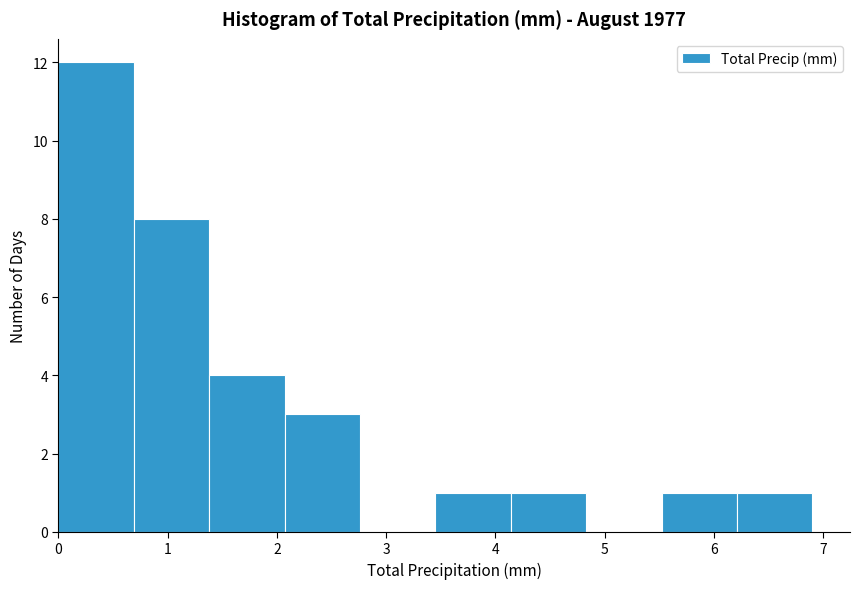

Which range on the x-axis has the tallest bar?

0.00 to 0.69